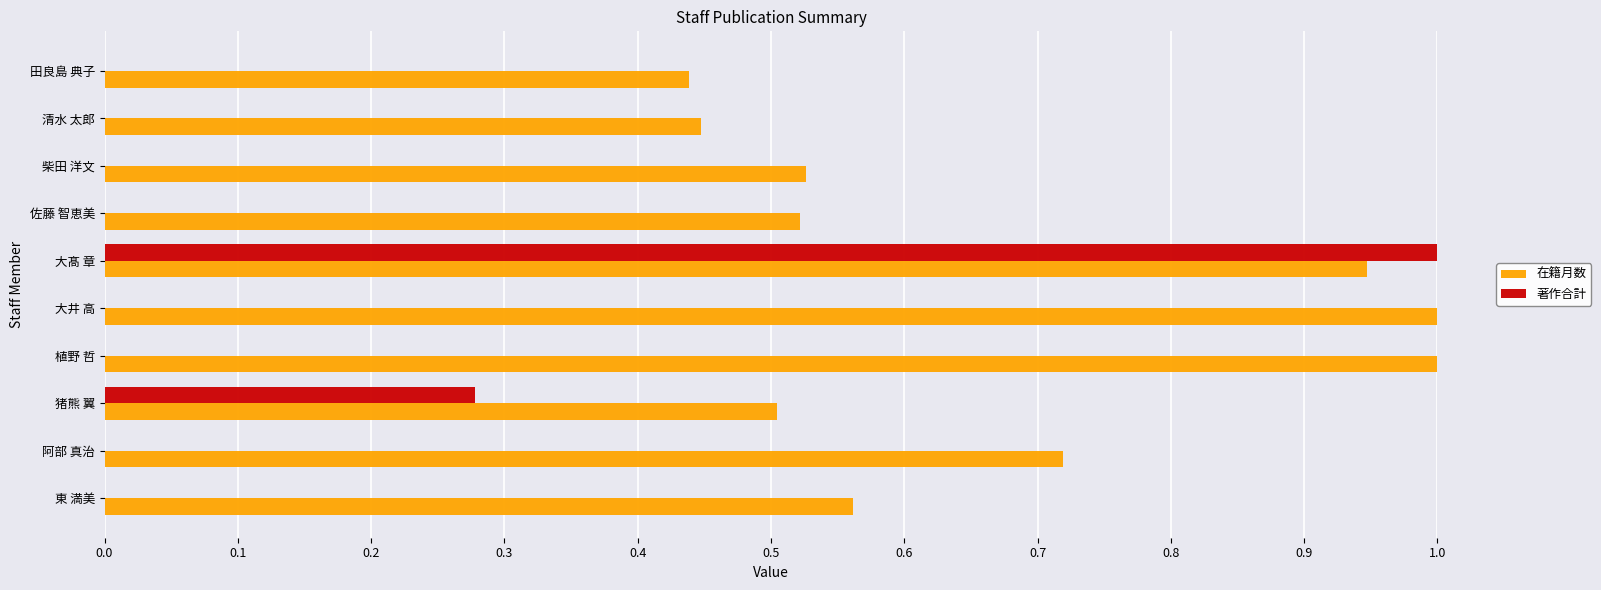

Between 東 満美 and 大井 高, which series saw the biggest shift?

在籍月数